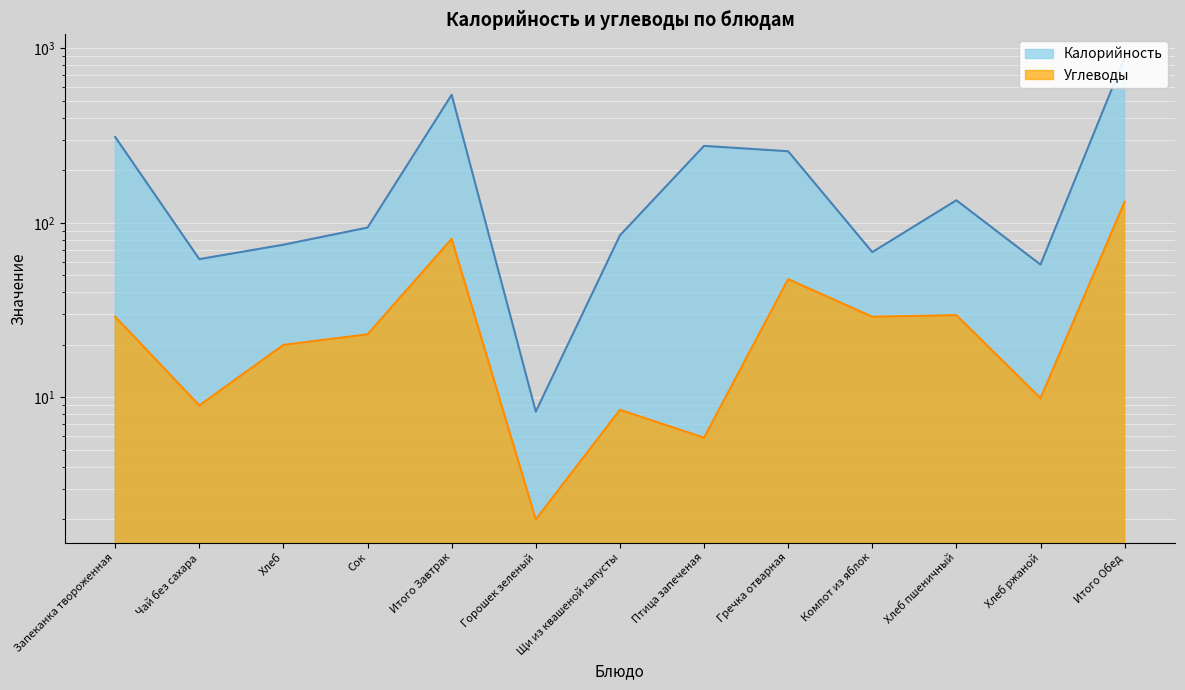

Where is the first local minimum for Углеводы?

Чай без сахара